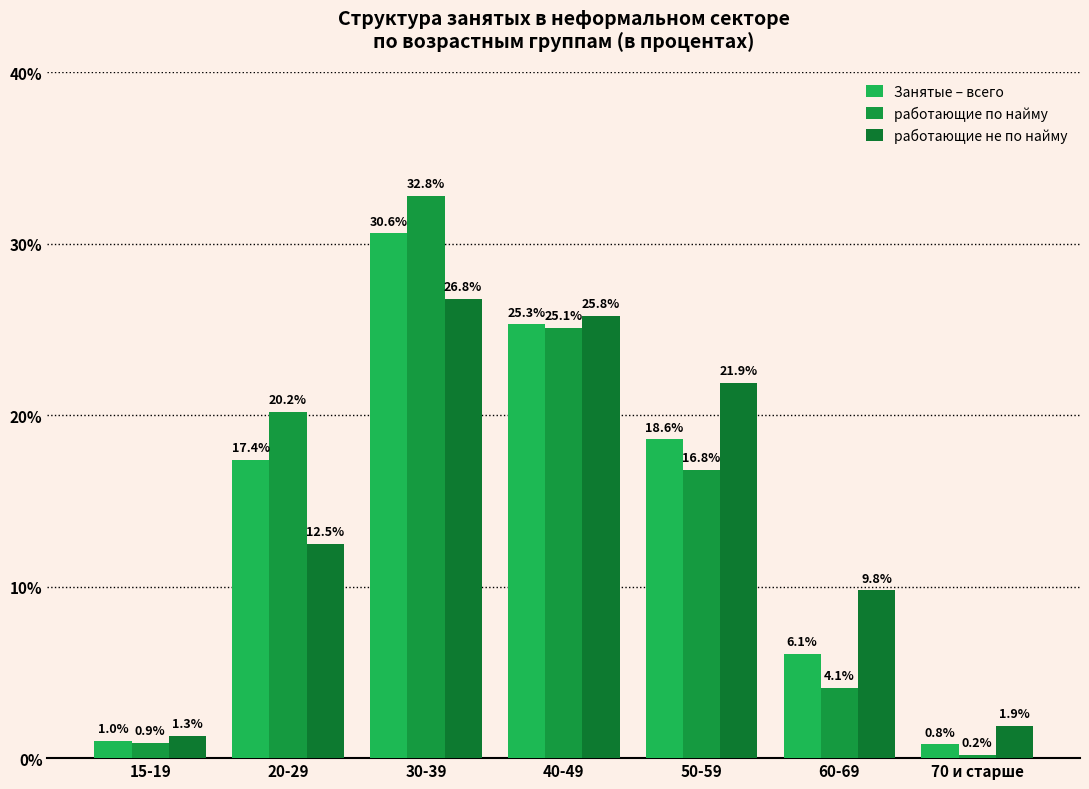

What is the approximate value of работающие не по найму at 70 и старше?

1.9